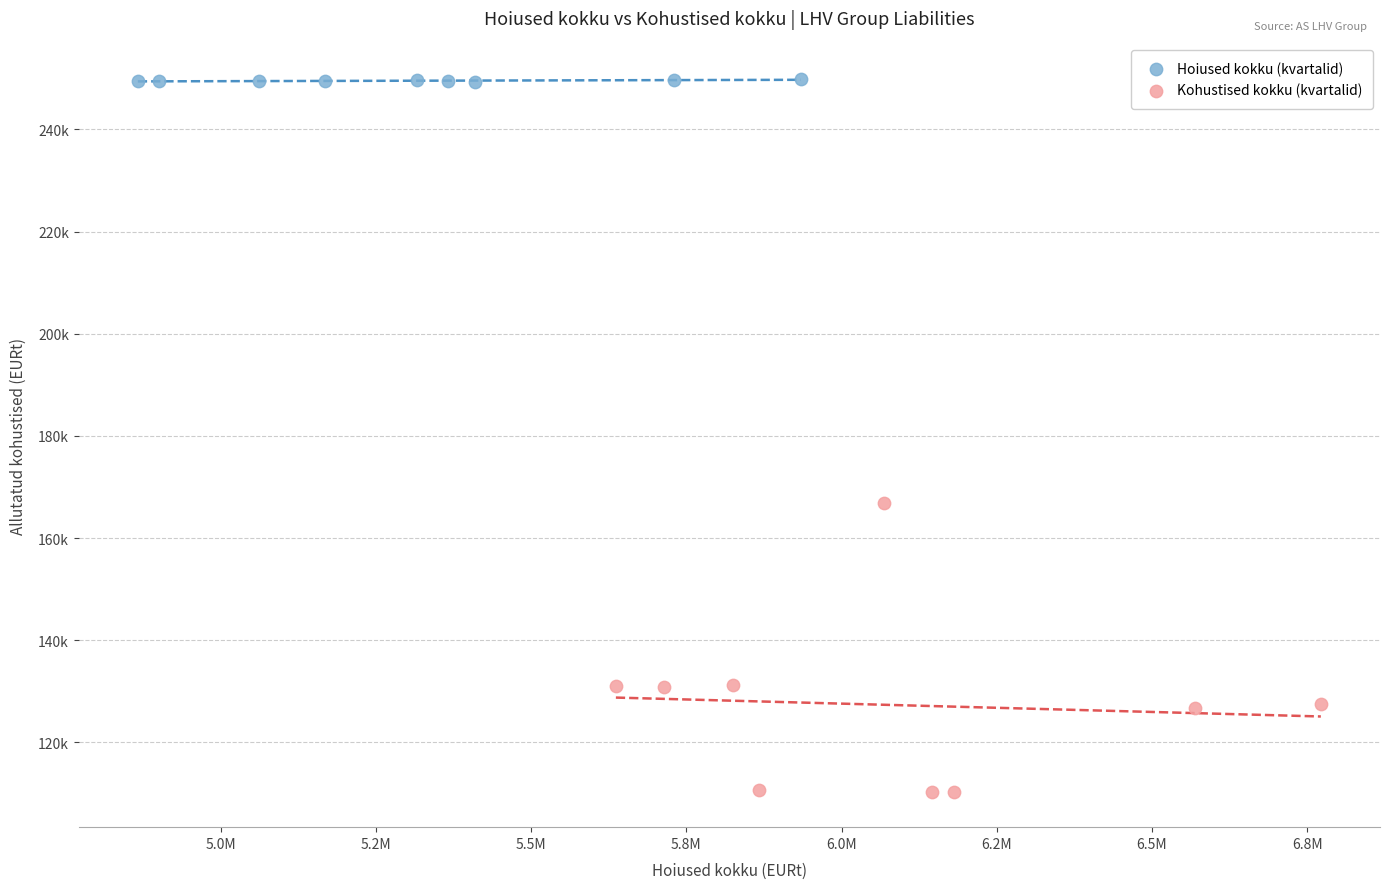

Which series contains the highest Y value?

Hoiused kokku (kvartalid)